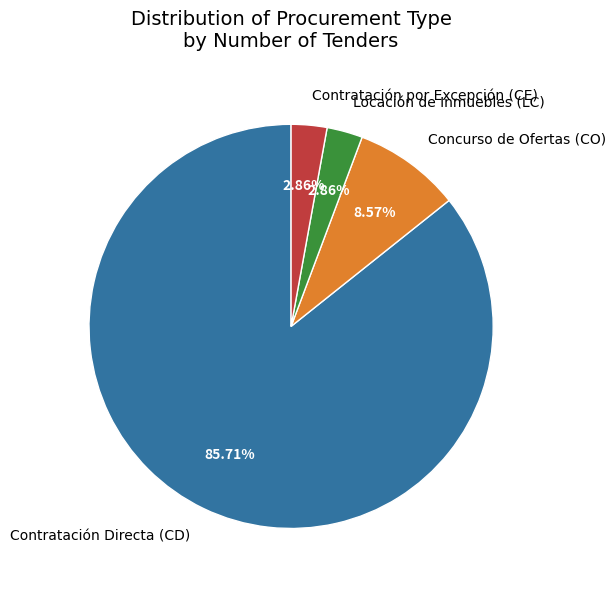

Between Contratación por Excepción (CE) and Concurso de Ofertas (CO), which is larger?

Concurso de Ofertas (CO)